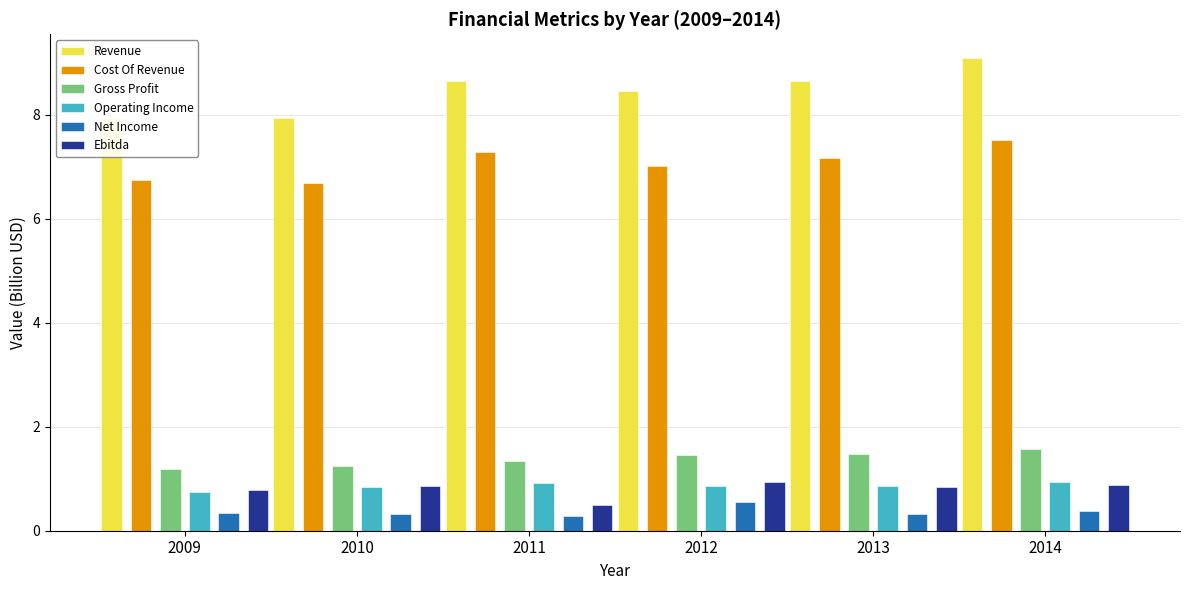

What is the average value of the Net Income series?

0.4